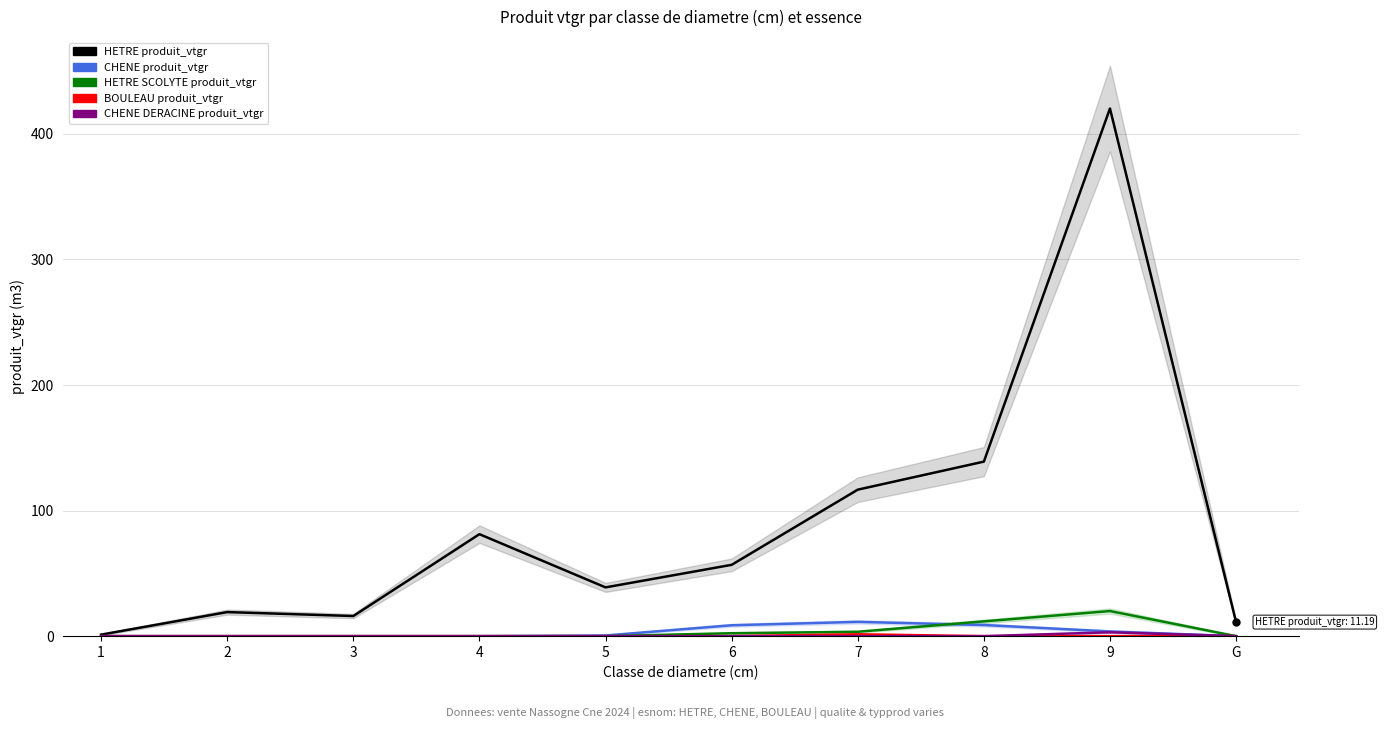

Is the value of HETRE SCOLYTE produit_vtgr at G greater than the value of HETRE produit_vtgr at 7?

No